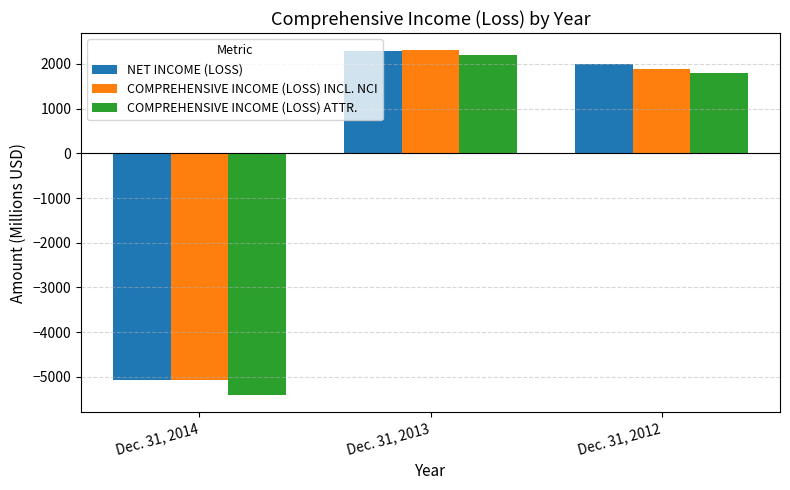

The value of COMPREHENSIVE INCOME (LOSS) INCL. NCI at Dec. 31, 2014 is -1646. True or false?

False